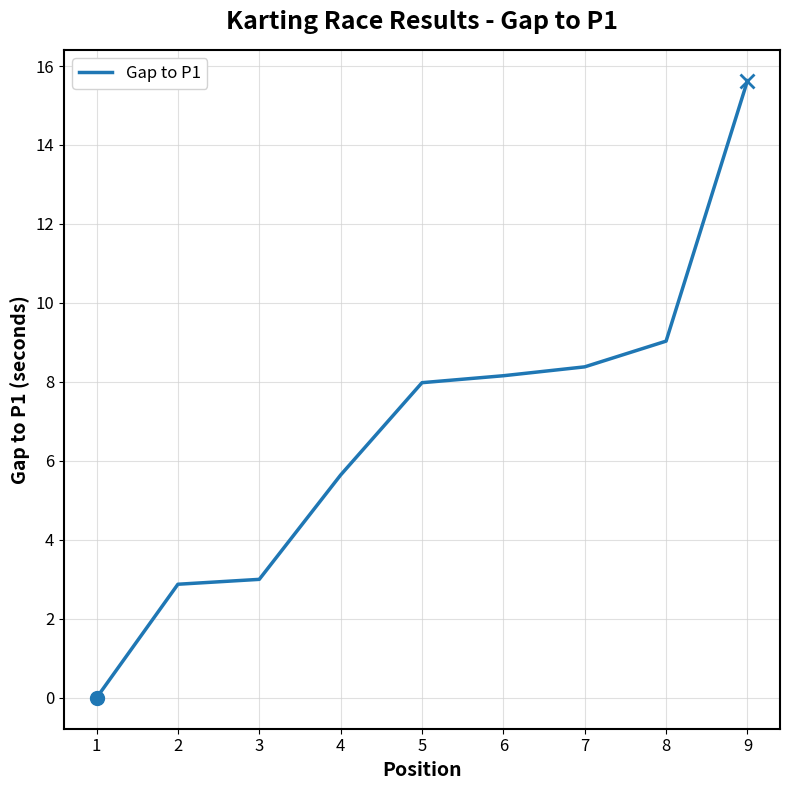

What is the ratio of the value at 4 to the value at 2?

2.0